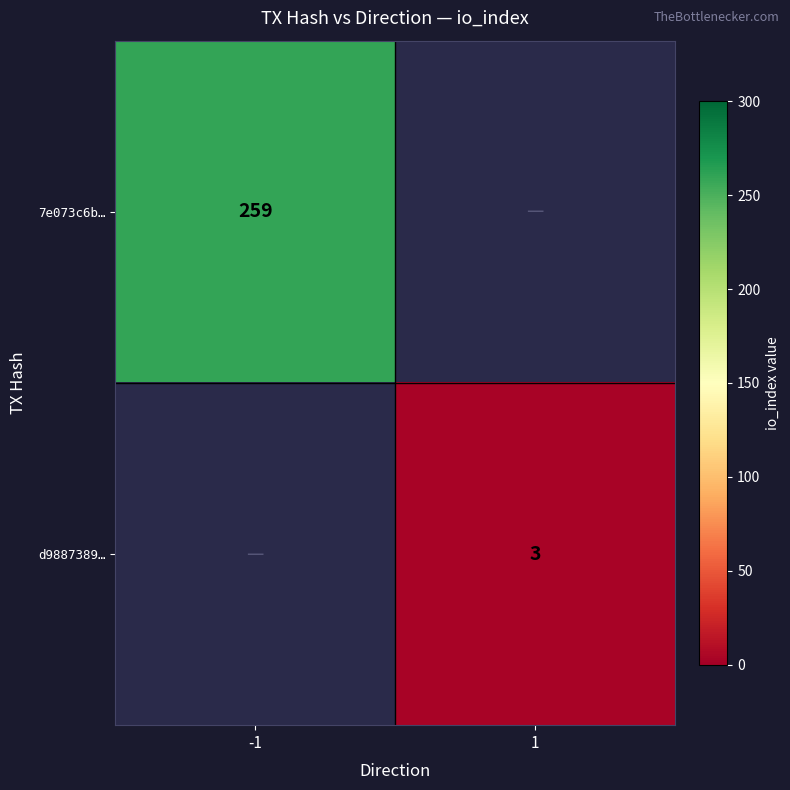

The value of 7e073c6b… at -1 is 107. True or false?

False